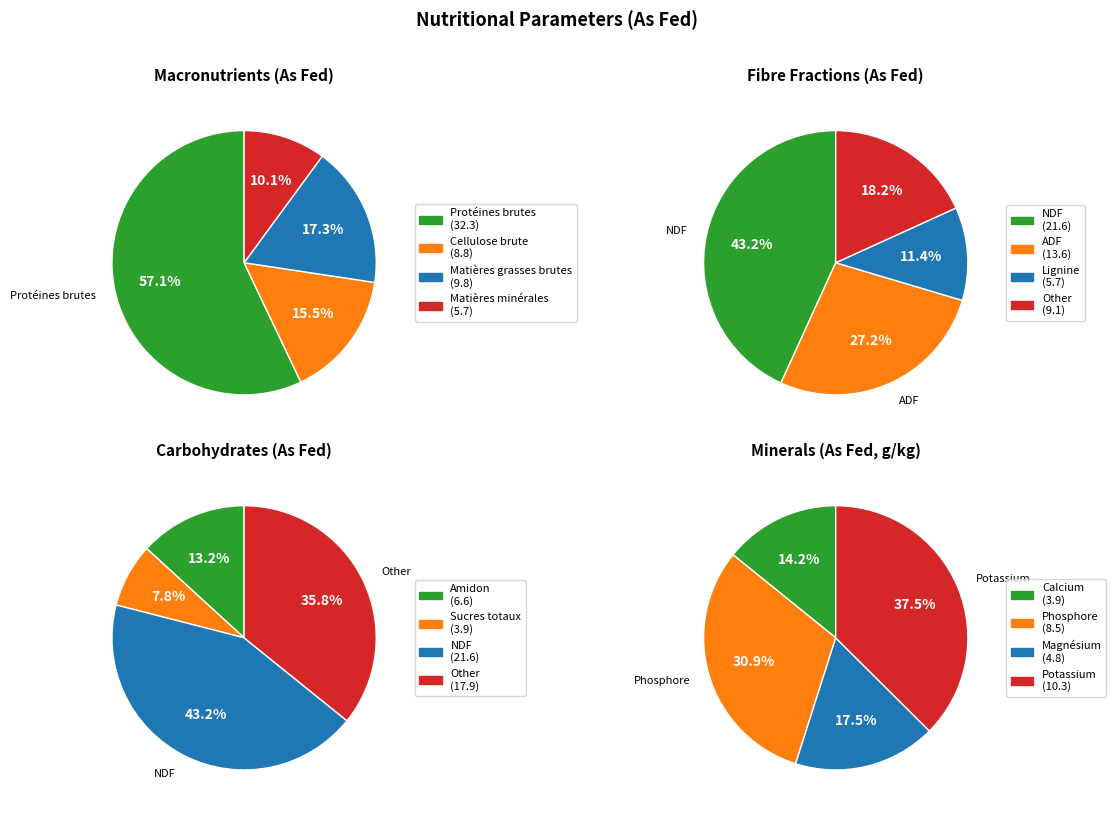

What is the ratio of the value at Amidon to the value at Cellulose brute?

0.7